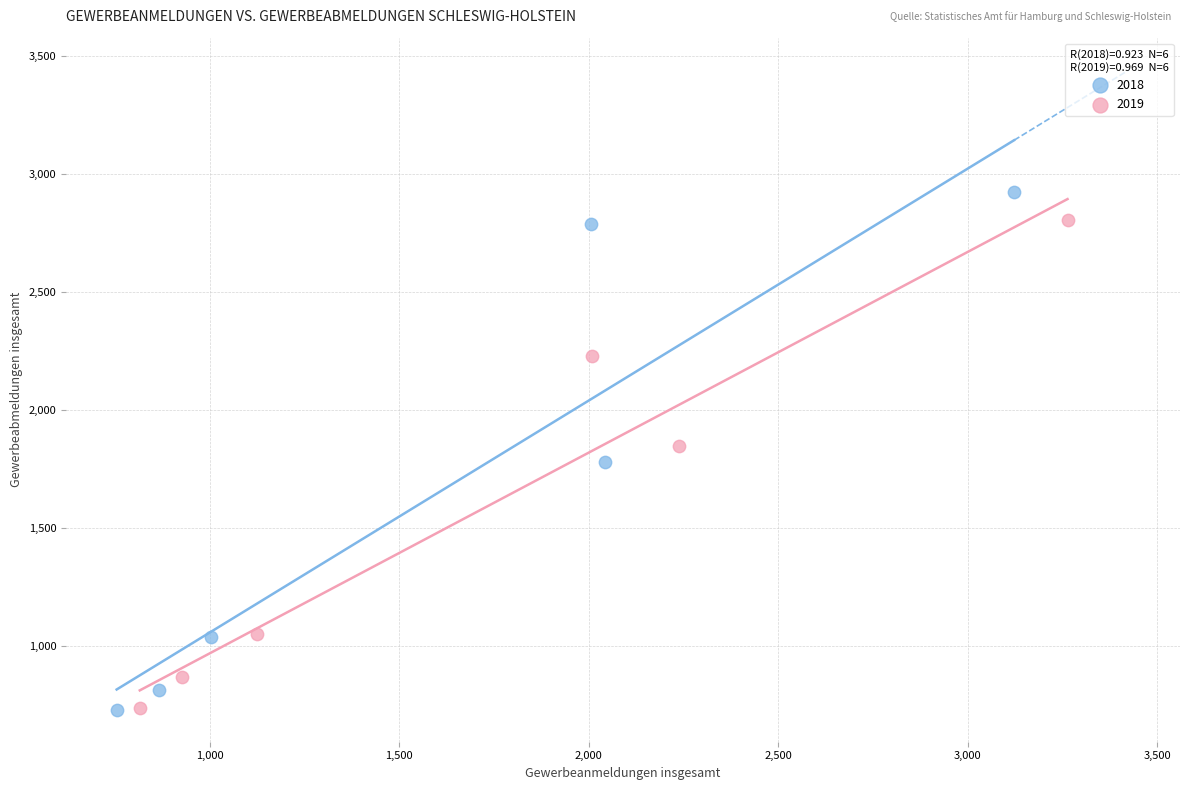

Which series has the largest Y range (max minus min)?

2018